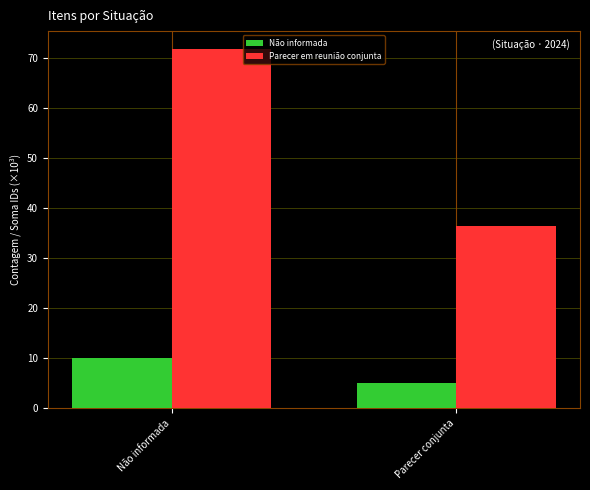

How many distinct data groups are displayed?

2